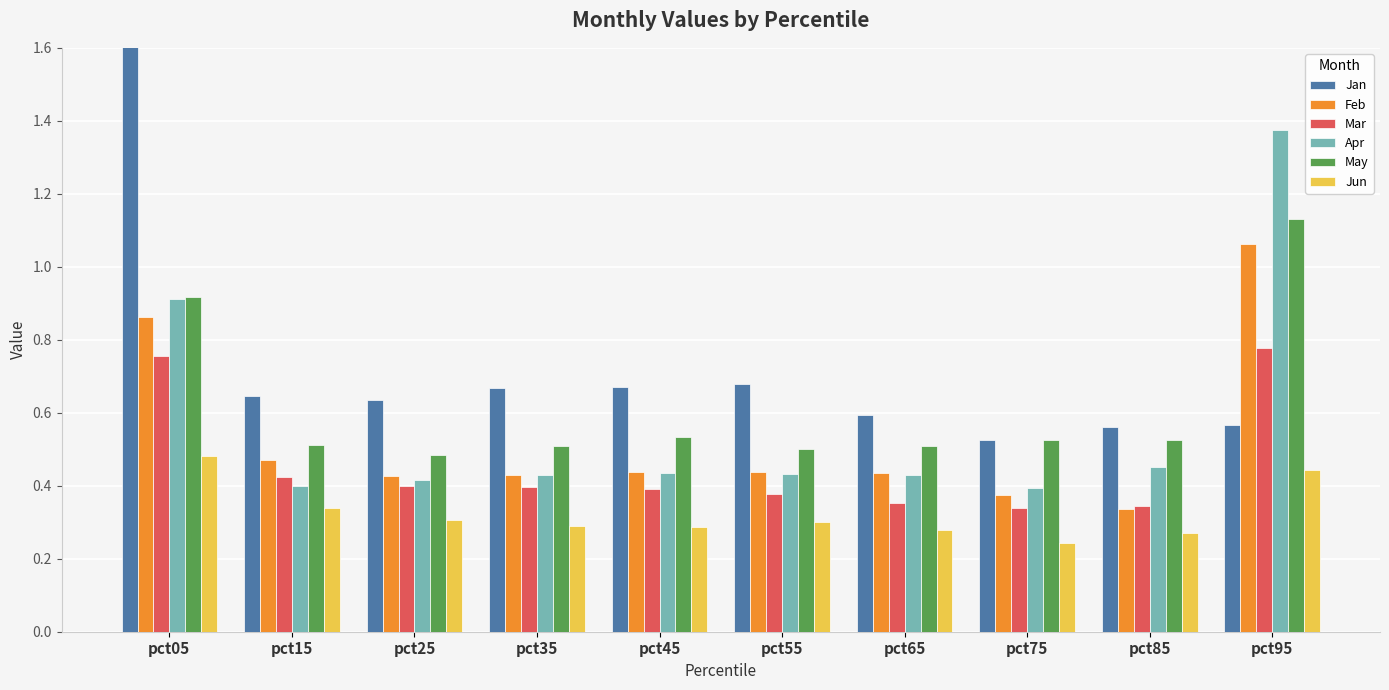

What is the spread (max minus min) of values at pct85?

0.3